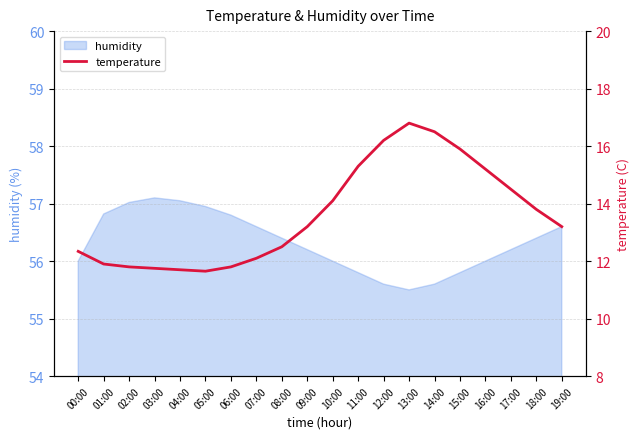

What is the label of the 3rd point from the right?

17:00